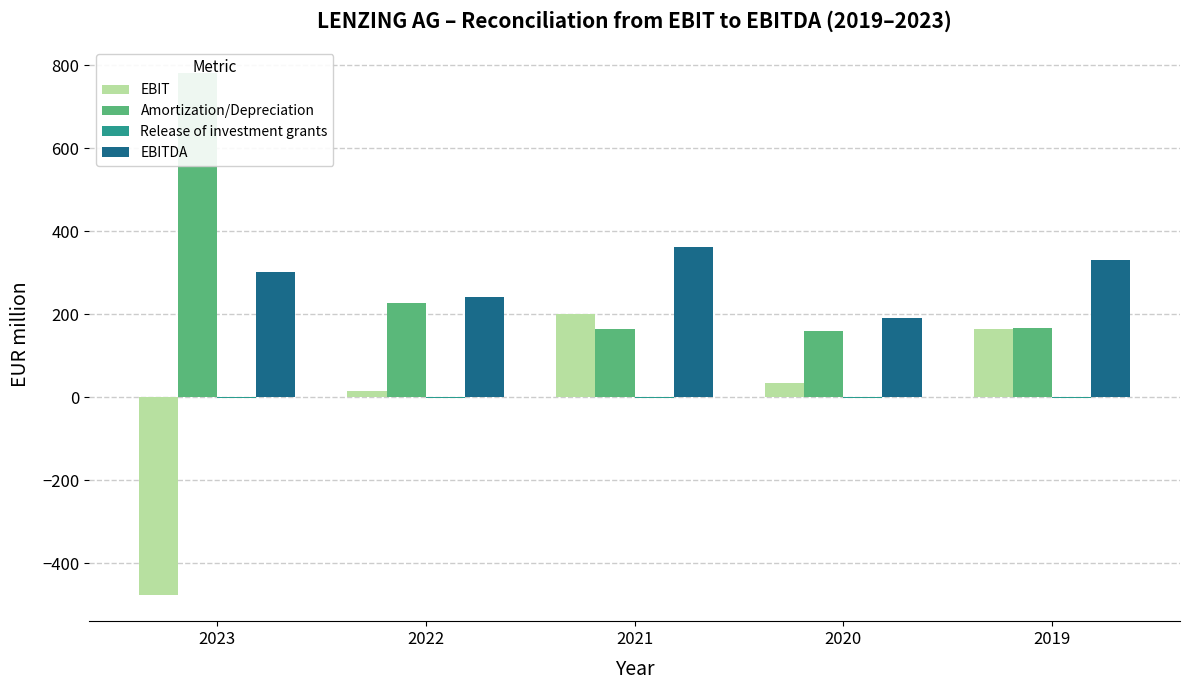

Which label corresponds to the smallest value in the chart?

2023